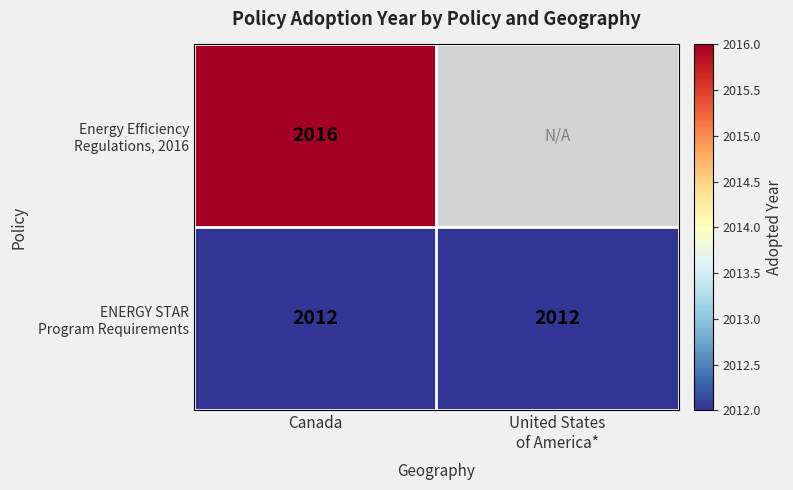

What is the spread (max minus min) of values at Canada?

4